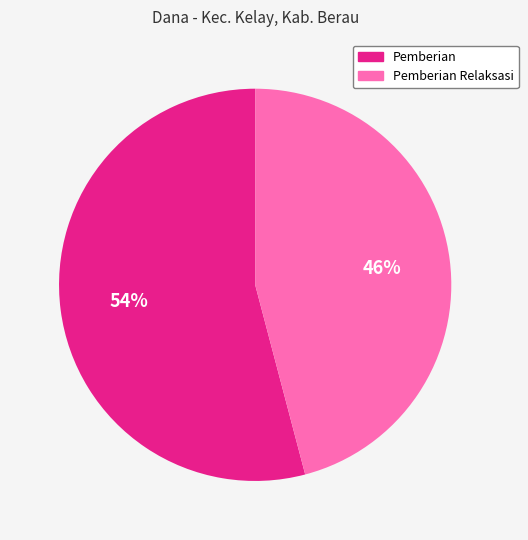

Count the number of slices in the pie.

2